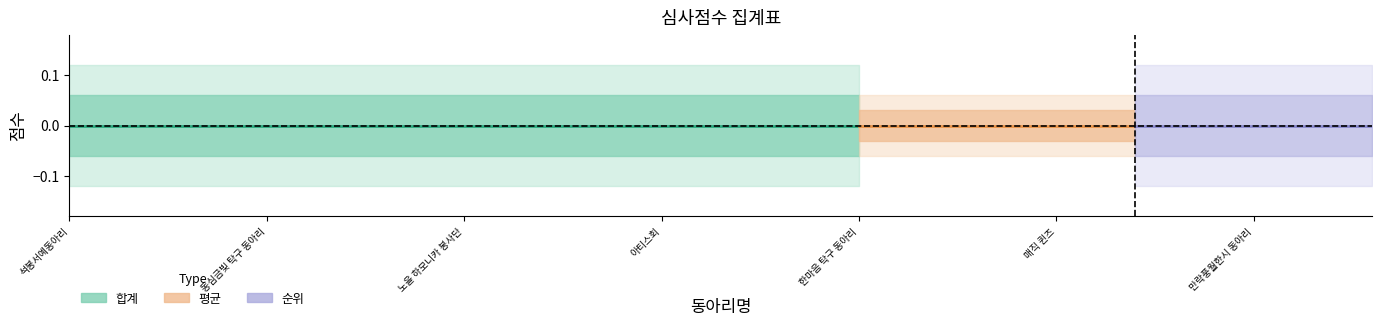

Where is 순위 nearest to the value 1?

석봉서예동아리